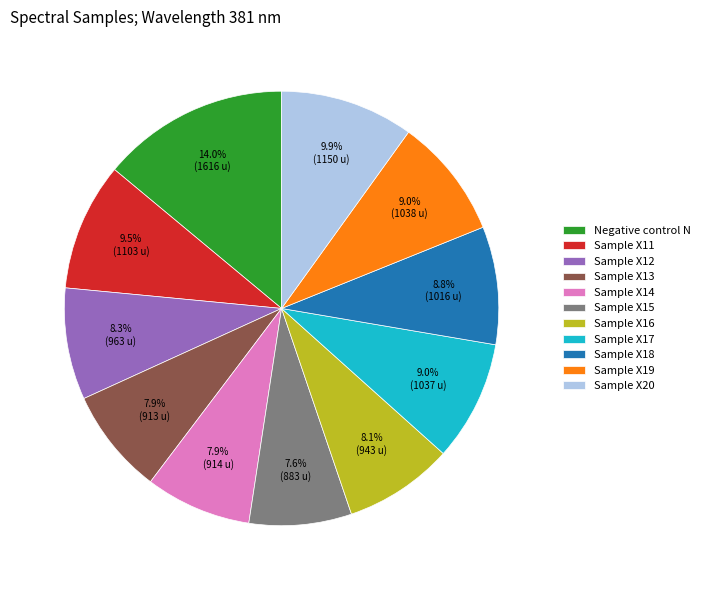

To the nearest percent, what is the average slice percentage?

9%